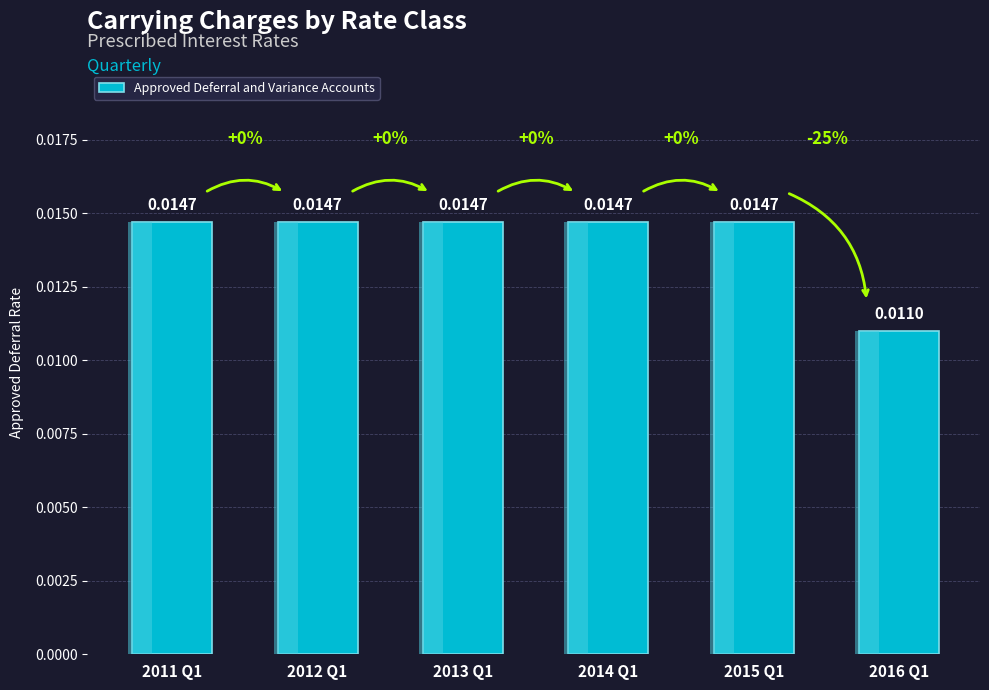

Count the number of categories in the chart.

6